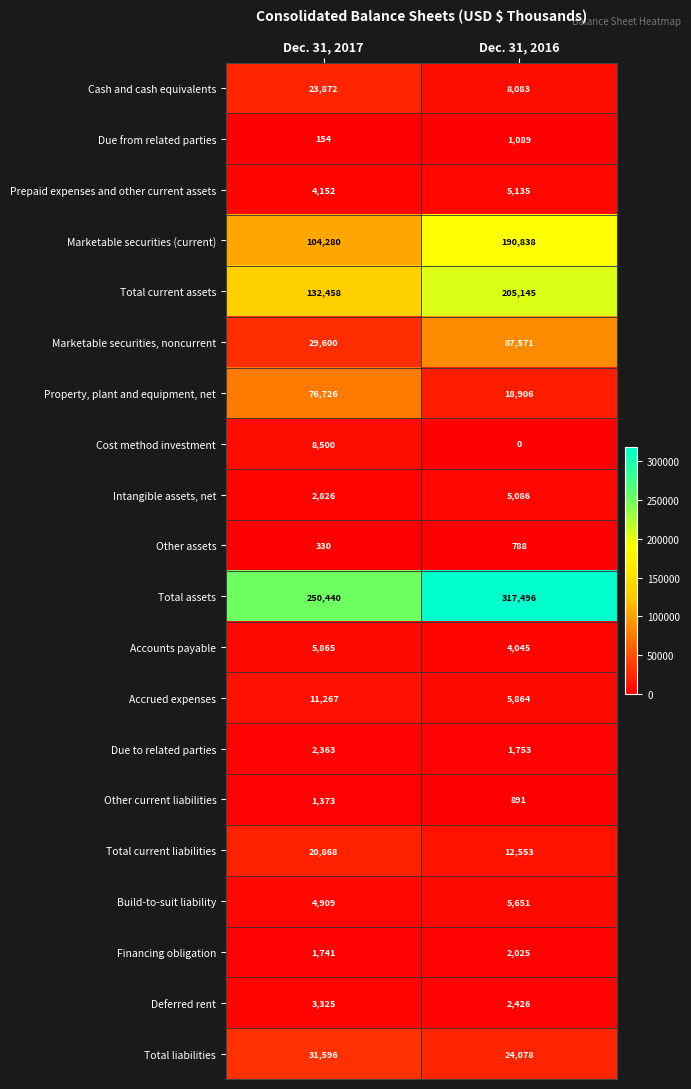

How many series are shown in this chart?

20